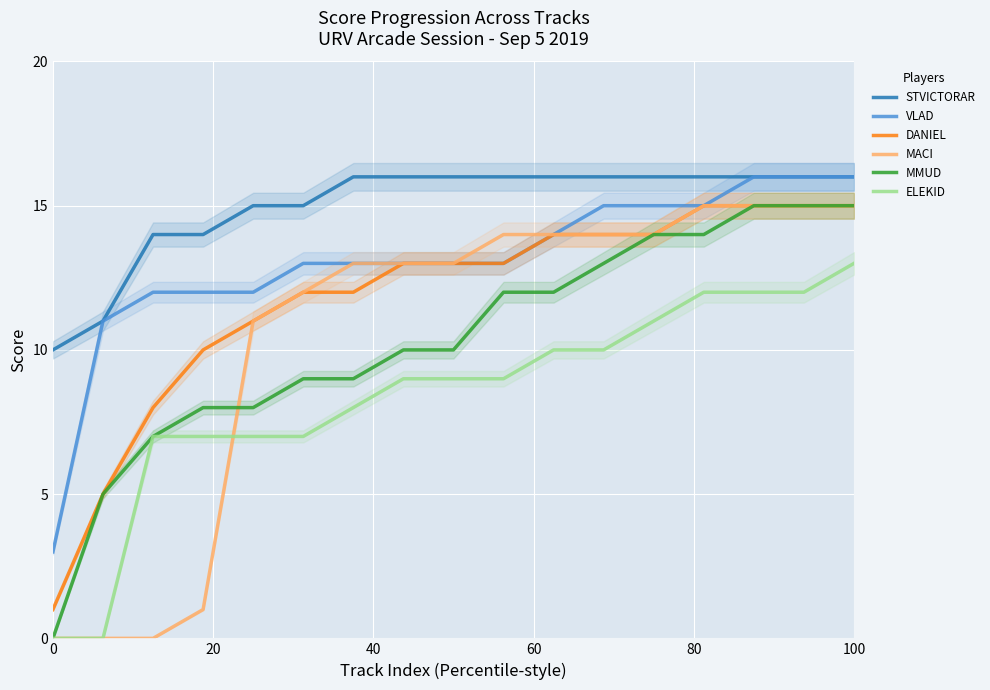

How many values in MACI are above zero?

14